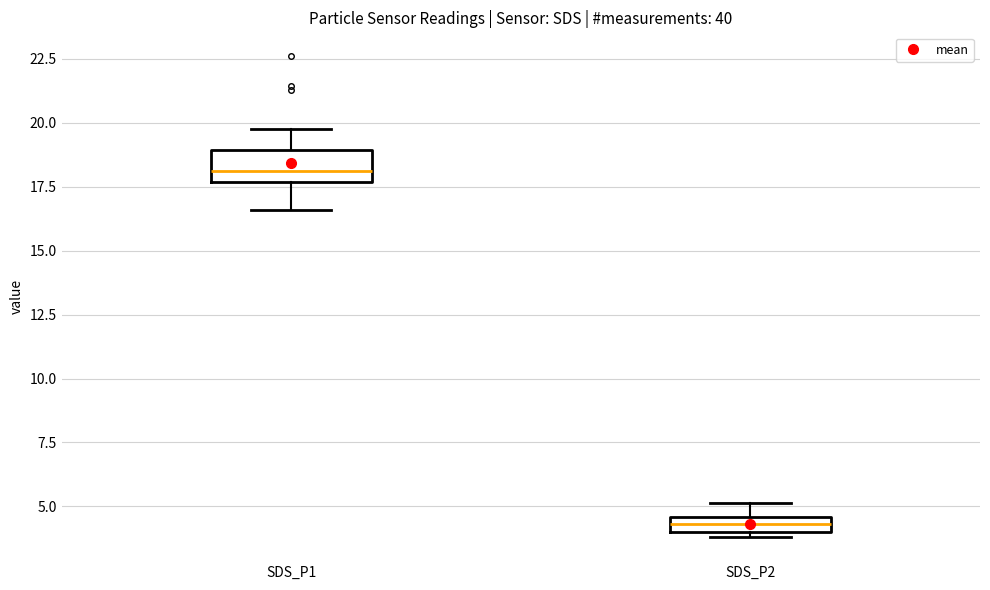

Comparing the boxes themselves (not the whiskers), which one is the tallest?

SDS_P1